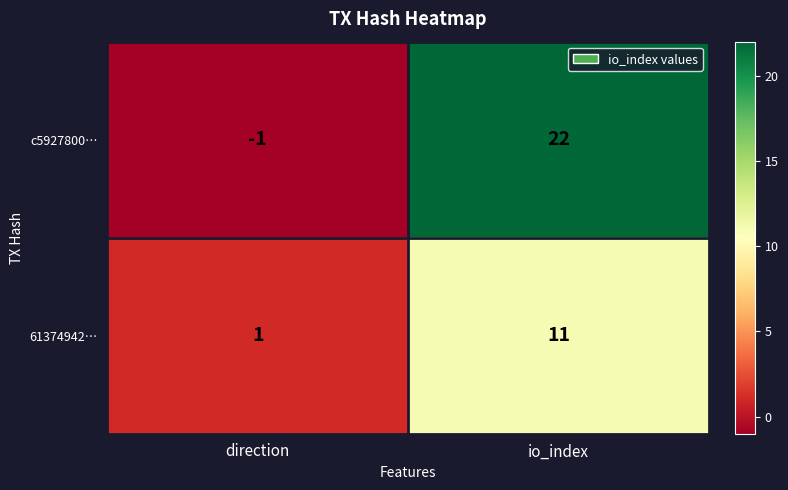

What is the highest value of the 61374942… series?

11